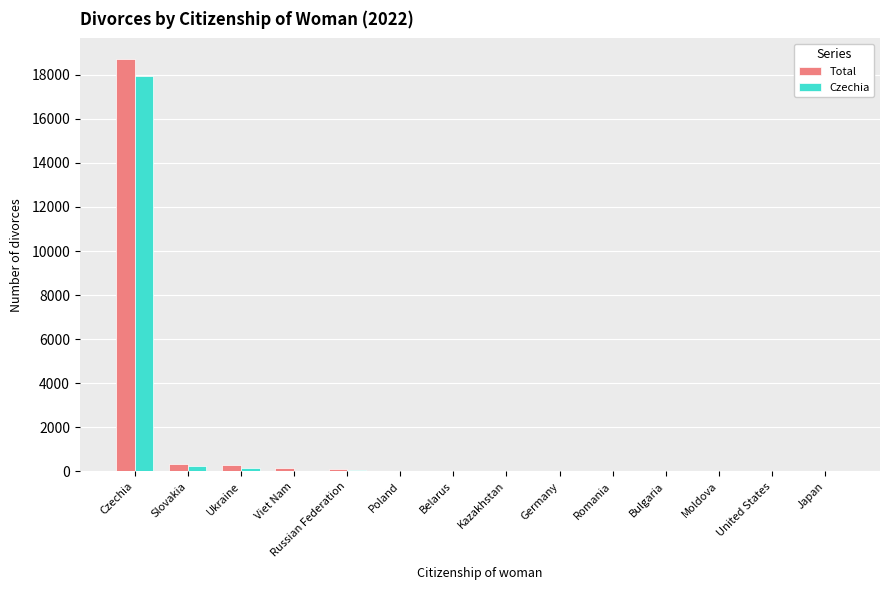

How many series are shown in this chart?

2